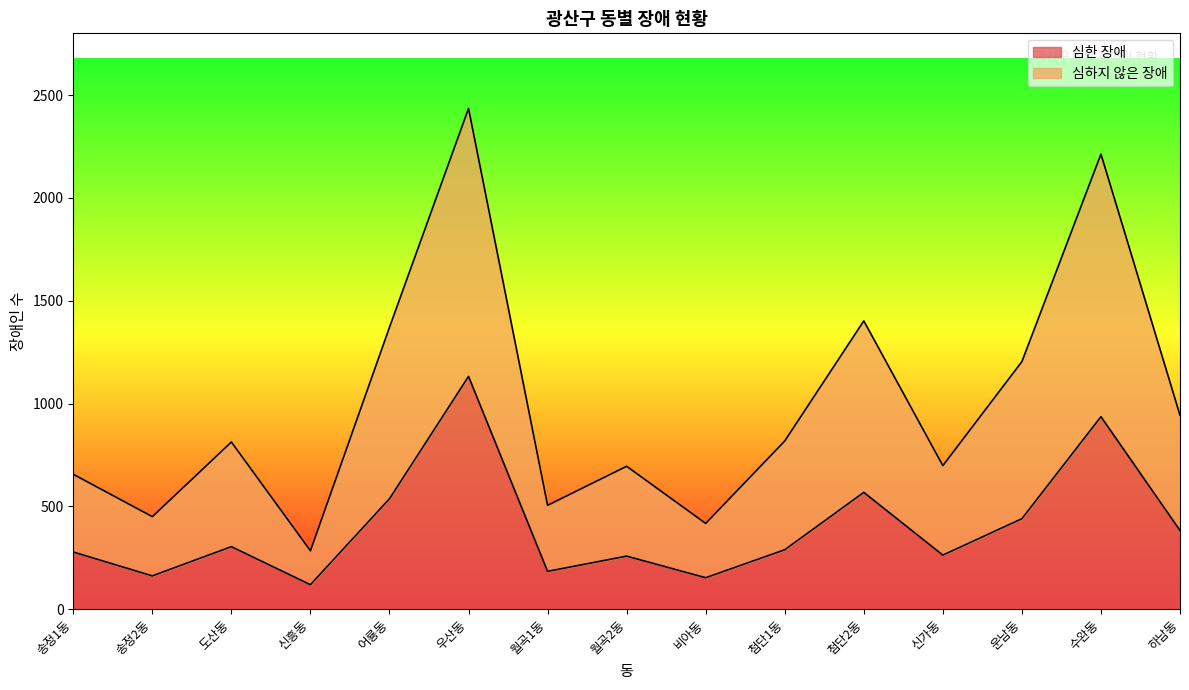

Which label corresponds to the largest value in the chart?

우산동